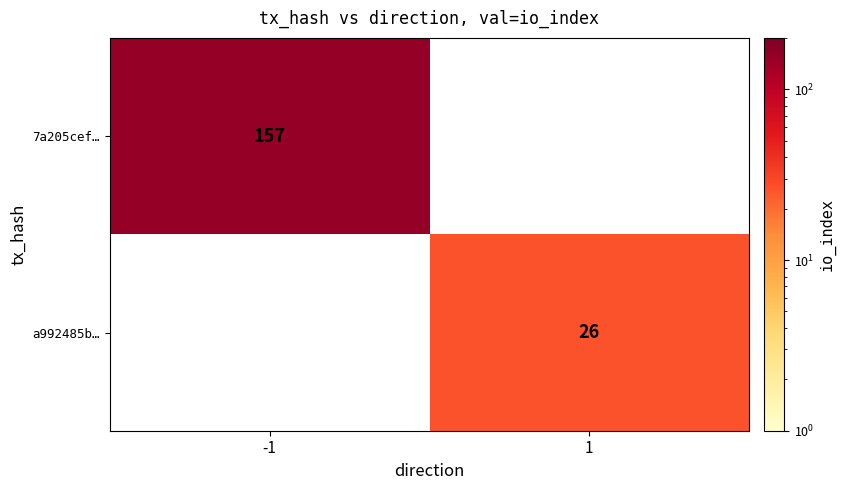

The value of 7a205cef… at -1 is 157. True or false?

True